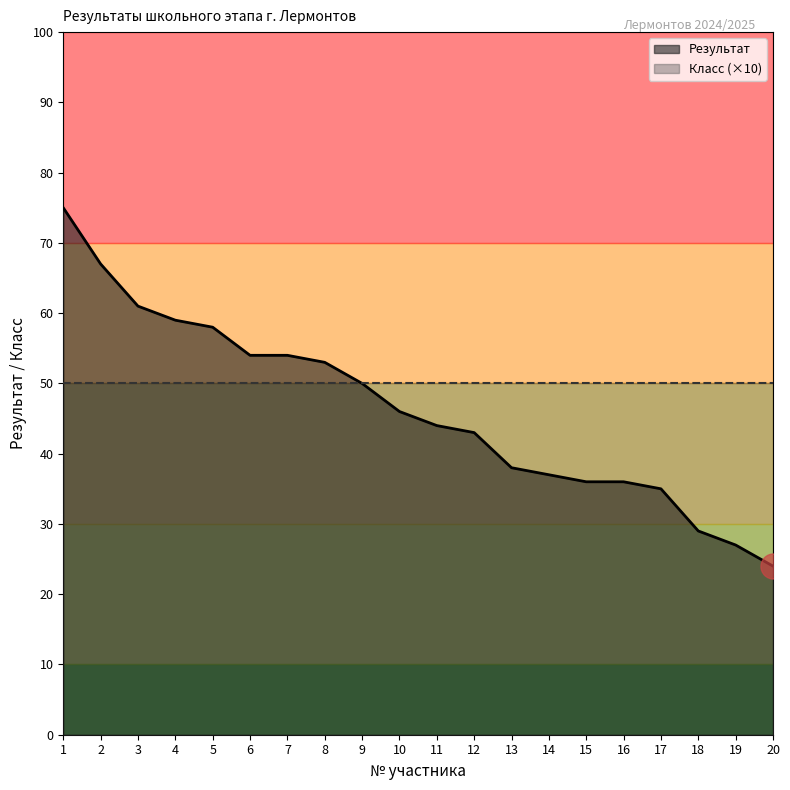

What is the value of the 11th point from the left?

44